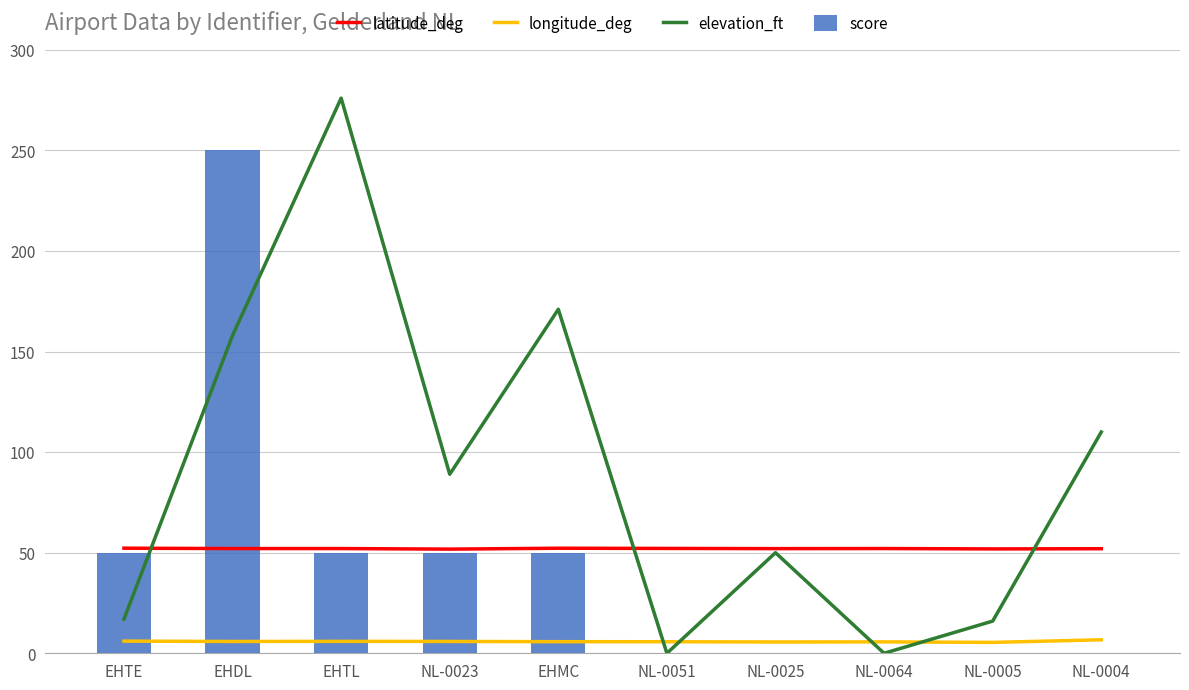

Is the value of elevation_ft at NL-0023 greater than the value of latitude_deg at EHTL?

Yes